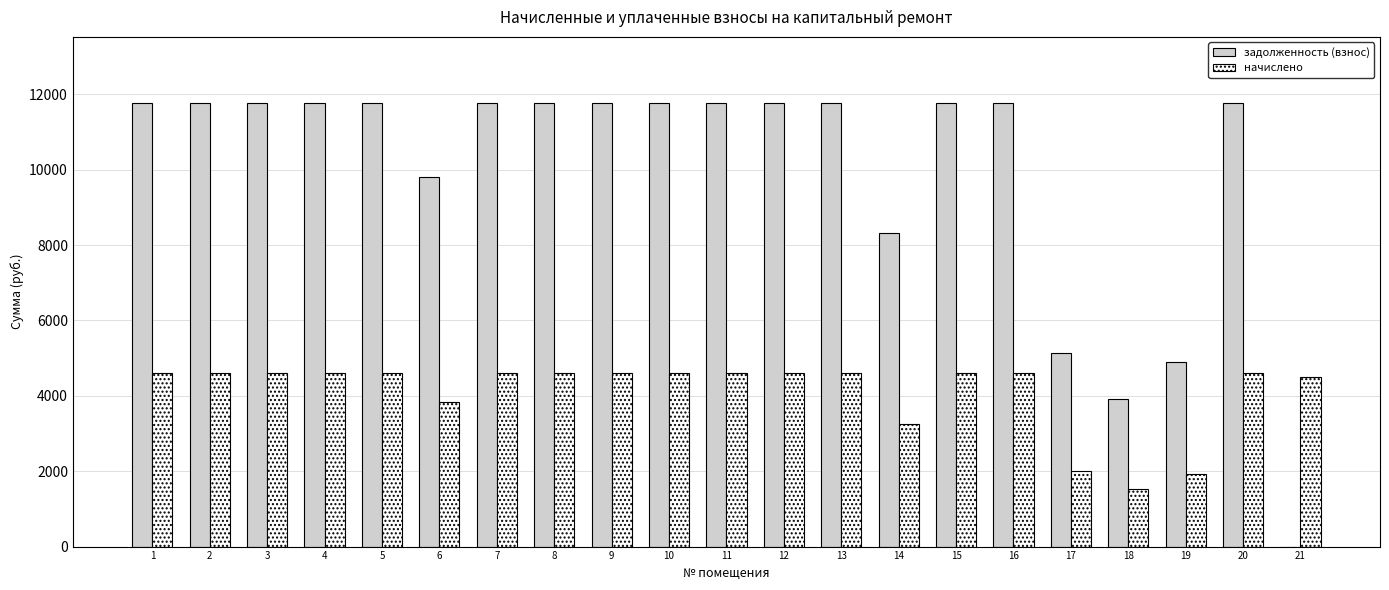

What are all the series names shown in the legend?

задолженность (взнос), начислено